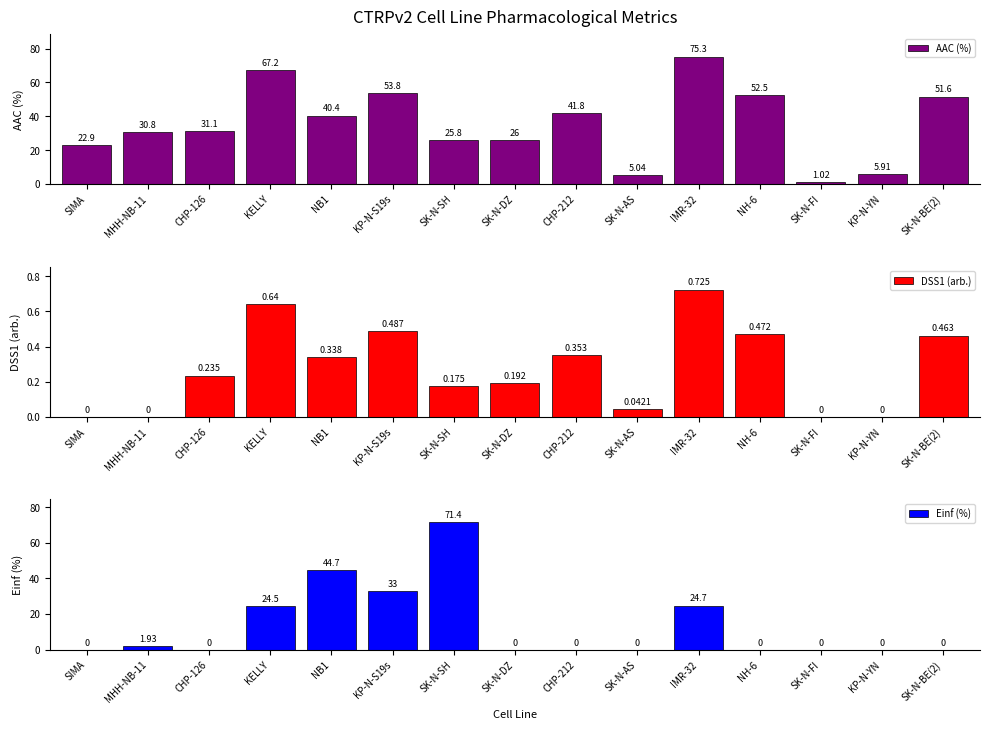

What is the value of the DSS1 (arb.) bar at the 5th from the left?

0.3